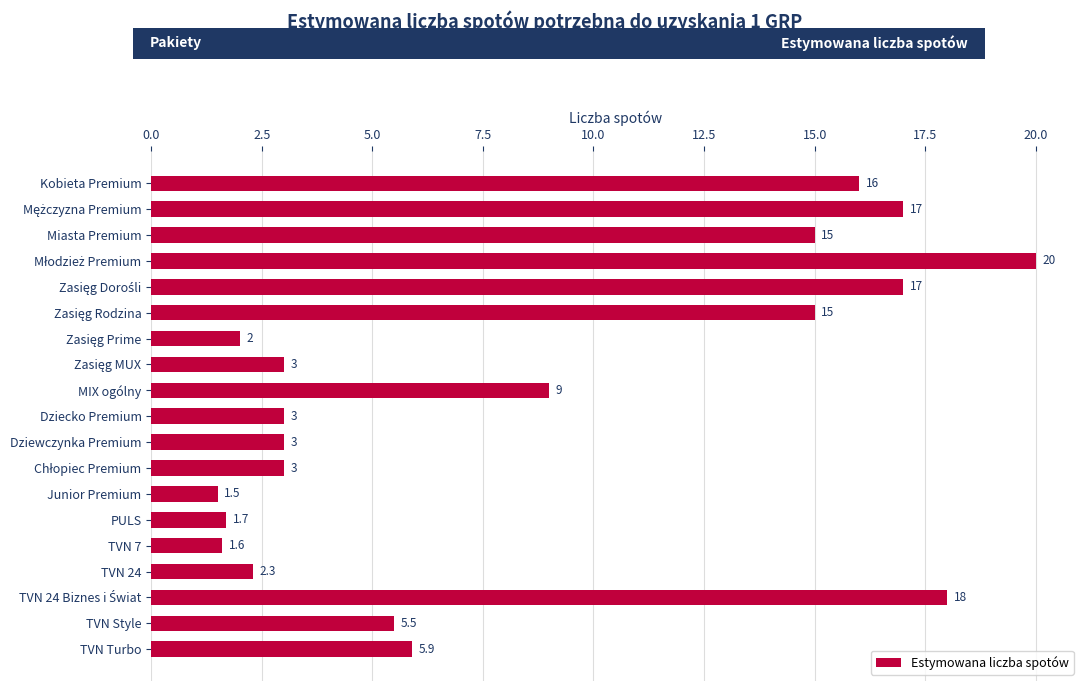

True or false: the data shows 0.7 at Dziewczynka Premium.

False